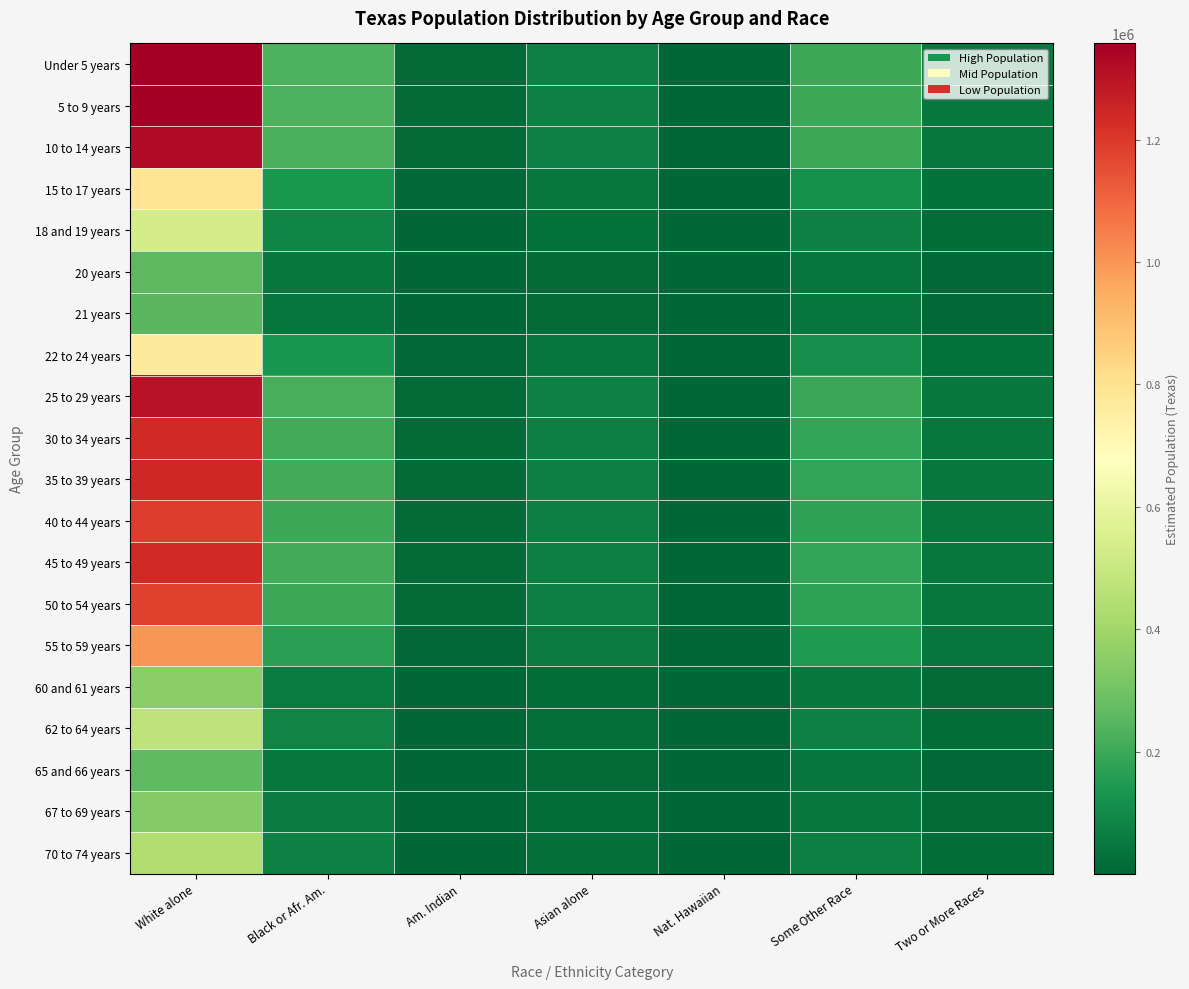

Reading left to right, transcribe all the data shown in this chart.

Under 5 years: White alone=1357574.2	Black or Afr. Am.=228512.5	Am. Indian=13112.3	Asian alone=73977.2	Nat. Hawaiian=1660.9	Some Other Race=201561.8	Two or More Races=52074.2
5 to 9 years: White alone=1357406.0	Black or Afr. Am.=228484.2	Am. Indian=13110.6	Asian alone=73968.0	Nat. Hawaiian=1660.6	Some Other Race=201536.9	Two or More Races=52067.8
10 to 14 years: White alone=1324776.6	Black or Afr. Am.=222991.8	Am. Indian=12795.5	Asian alone=72190.0	Nat. Hawaiian=1620.7	Some Other Race=196692.3	Two or More Races=50816.1
15 to 17 years: White alone=793531.4	Black or Afr. Am.=133570.5	Am. Indian=7664.4	Asian alone=43241.2	Nat. Hawaiian=970.8	Some Other Race=117817.2	Two or More Races=30438.5
18 and 19 years: White alone=532118.8	Black or Afr. Am.=89568.4	Am. Indian=5139.5	Asian alone=28996.3	Nat. Hawaiian=651.0	Some Other Race=79004.8	Two or More Races=20411.2
20 years: White alone=259790.6	Black or Afr. Am.=43729.0	Am. Indian=2509.2	Asian alone=14156.6	Nat. Hawaiian=317.8	Some Other Race=38571.6	Two or More Races=9965.1
21 years: White alone=252733.4	Black or Afr. Am.=42541.1	Am. Indian=2441.0	Asian alone=13772.0	Nat. Hawaiian=309.2	Some Other Race=37523.8	Two or More Races=9694.4
22 to 24 years: White alone=766632.9	Black or Afr. Am.=129042.8	Am. Indian=7404.6	Asian alone=41775.5	Nat. Hawaiian=937.9	Some Other Race=113823.6	Two or More Races=29406.7
25 to 29 years: White alone=1304471.4	Black or Afr. Am.=219574.0	Am. Indian=12599.4	Asian alone=71083.5	Nat. Hawaiian=1595.9	Some Other Race=193677.6	Two or More Races=50037.3
30 to 34 years: White alone=1239280.9	Black or Afr. Am.=208600.9	Am. Indian=11969.7	Asian alone=67531.1	Nat. Hawaiian=1516.1	Some Other Race=183998.6	Two or More Races=47536.7
35 to 39 years: White alone=1241500.5	Black or Afr. Am.=208974.5	Am. Indian=11991.1	Asian alone=67652.1	Nat. Hawaiian=1518.8	Some Other Race=184328.1	Two or More Races=47621.8
40 to 44 years: White alone=1193073.5	Black or Afr. Am.=200823.0	Am. Indian=11523.4	Asian alone=65013.2	Nat. Hawaiian=1459.6	Some Other Race=177138.1	Two or More Races=45764.2
45 to 49 years: White alone=1239304.2	Black or Afr. Am.=208604.8	Am. Indian=11969.9	Asian alone=67532.4	Nat. Hawaiian=1516.2	Some Other Race=184002.0	Two or More Races=47537.6
50 to 54 years: White alone=1179046.3	Black or Afr. Am.=198461.9	Am. Indian=11387.9	Asian alone=64248.8	Nat. Hawaiian=1442.4	Some Other Race=175055.4	Two or More Races=45226.2
55 to 59 years: White alone=1001686.3	Black or Afr. Am.=168608.0	Am. Indian=9674.9	Asian alone=54584.1	Nat. Hawaiian=1225.5	Some Other Race=148722.4	Two or More Races=38423.0
60 and 61 years: White alone=352349.8	Black or Afr. Am.=59309.0	Am. Indian=3403.2	Asian alone=19200.3	Nat. Hawaiian=431.1	Some Other Race=52314.1	Two or More Races=13515.5
62 to 64 years: White alone=474643.0	Black or Afr. Am.=79893.9	Am. Indian=4584.4	Asian alone=25864.3	Nat. Hawaiian=580.7	Some Other Race=70471.2	Two or More Races=18206.5
65 and 66 years: White alone=262622.0	Black or Afr. Am.=44205.6	Am. Indian=2536.6	Asian alone=14310.8	Nat. Hawaiian=321.3	Some Other Race=38992.0	Two or More Races=10073.7
67 to 69 years: White alone=337929.1	Black or Afr. Am.=56881.6	Am. Indian=3263.9	Asian alone=18414.5	Nat. Hawaiian=413.4	Some Other Race=50173.0	Two or More Races=12962.4
70 to 74 years: White alone=435863.1	Black or Afr. Am.=73366.3	Am. Indian=4209.8	Asian alone=23751.1	Nat. Hawaiian=533.2	Some Other Race=64713.5	Two or More Races=16719.0